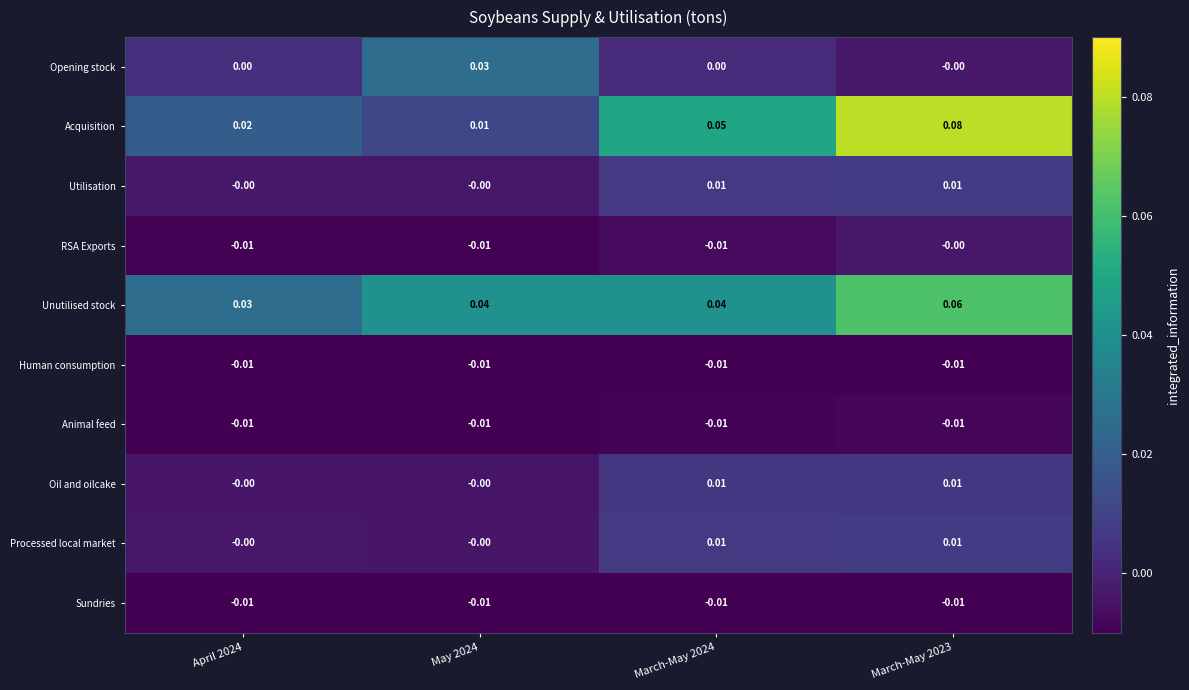

Which series has the largest range (max minus min)?

Acquisition